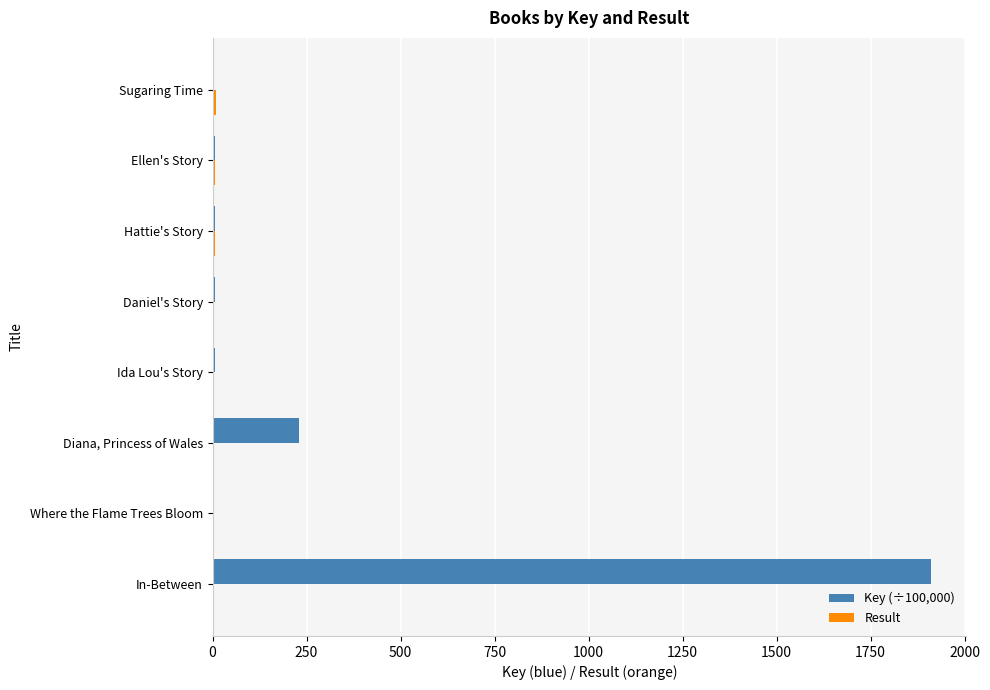

True or false: Key (÷100,000) has a value of 48.2 at Diana, Princess of Wales.

False